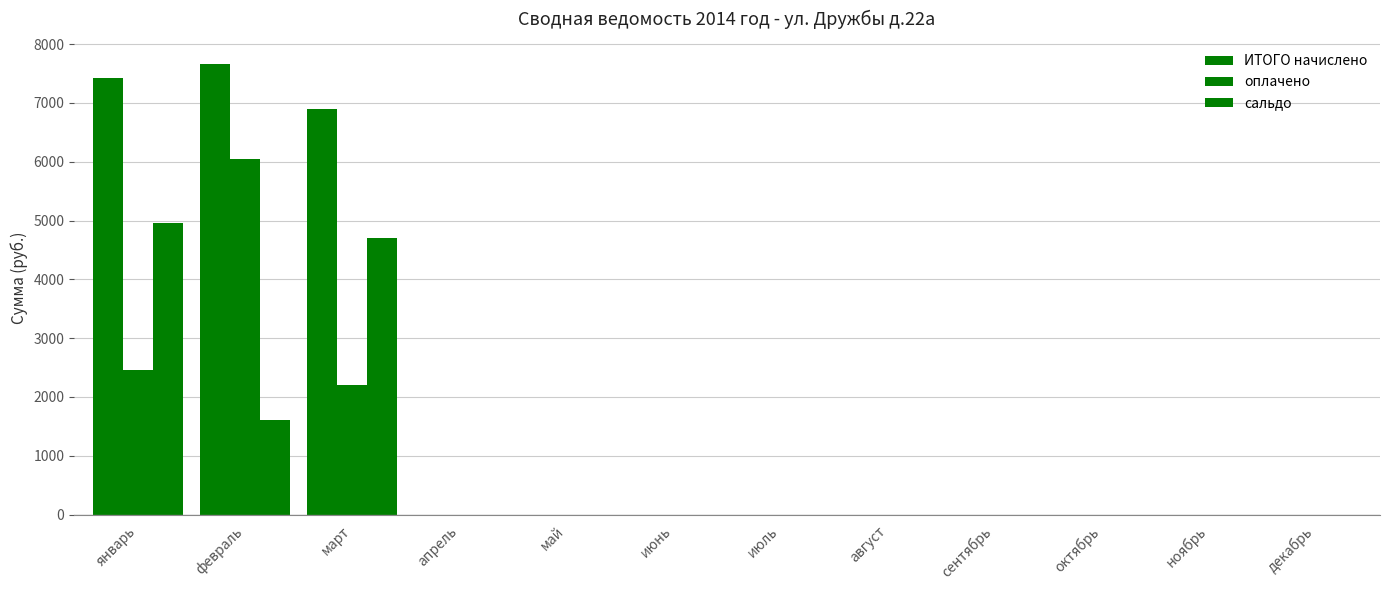

How many groups of bars are there?

12